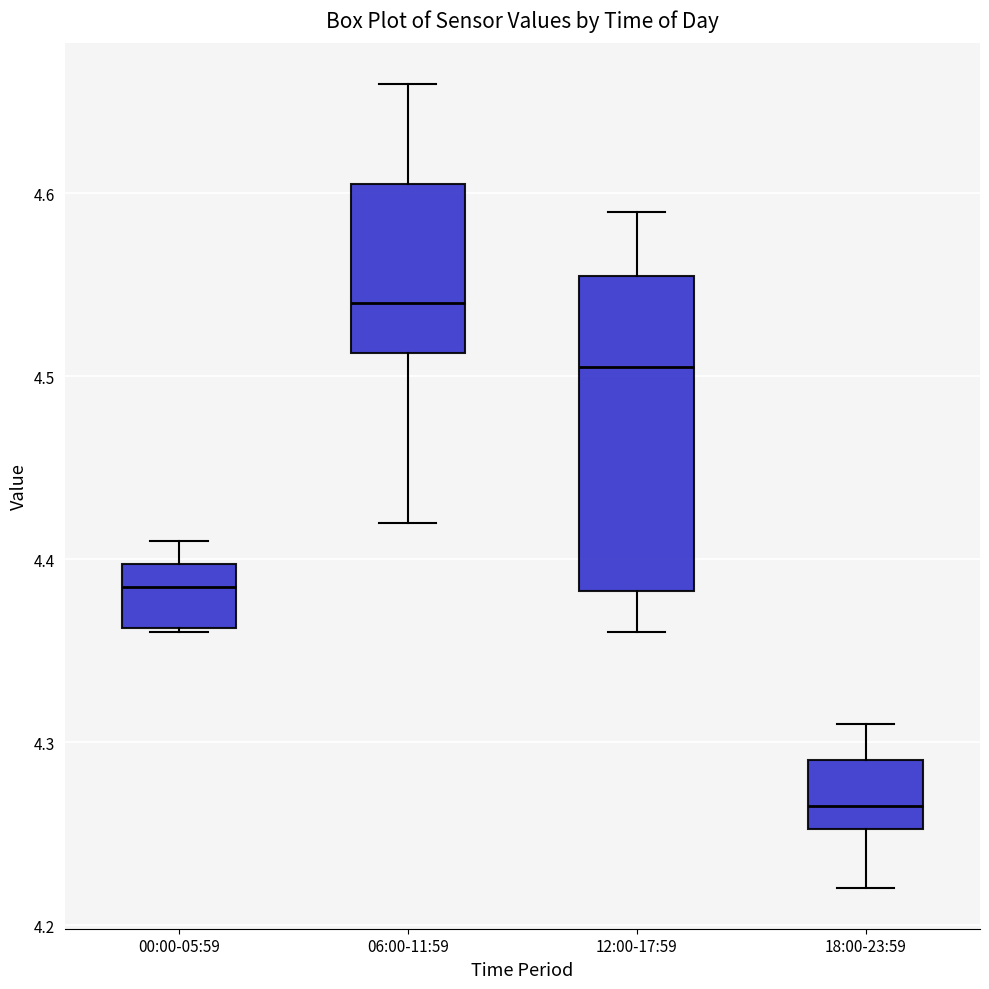

Where does the upper whisker of the box for 06:00-11:59 end on the y-axis? The values are not printed on the chart, so give them approximately, as read against the axis.

4.66